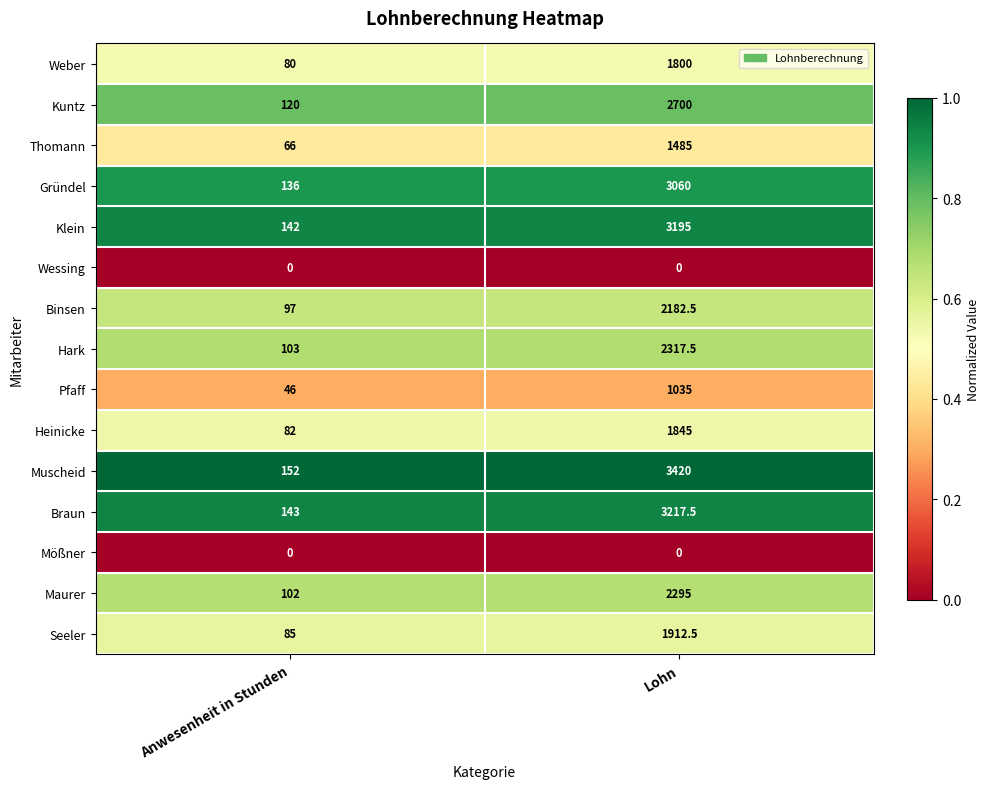

What is the difference between the highest and lowest values at Lohn?

3420.0